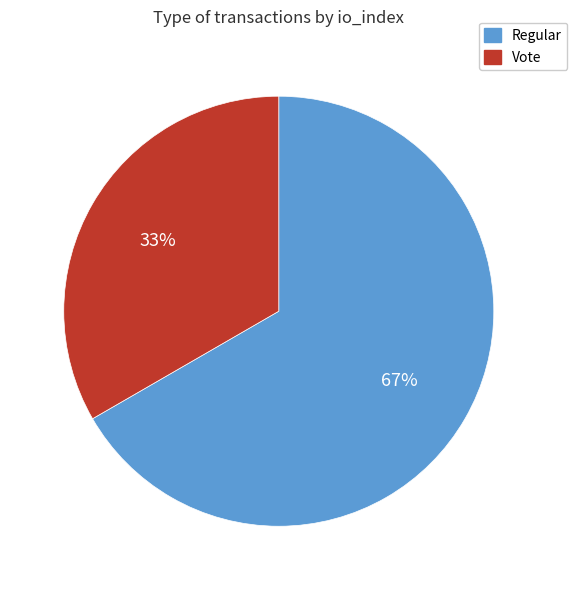

To the nearest percent, what is the combined percentage of Regular and Vote?

100%